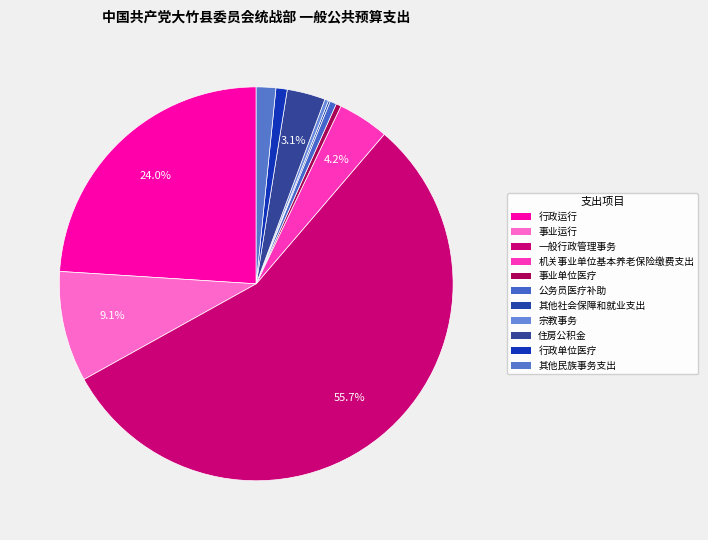

How many segments does this pie chart have?

11